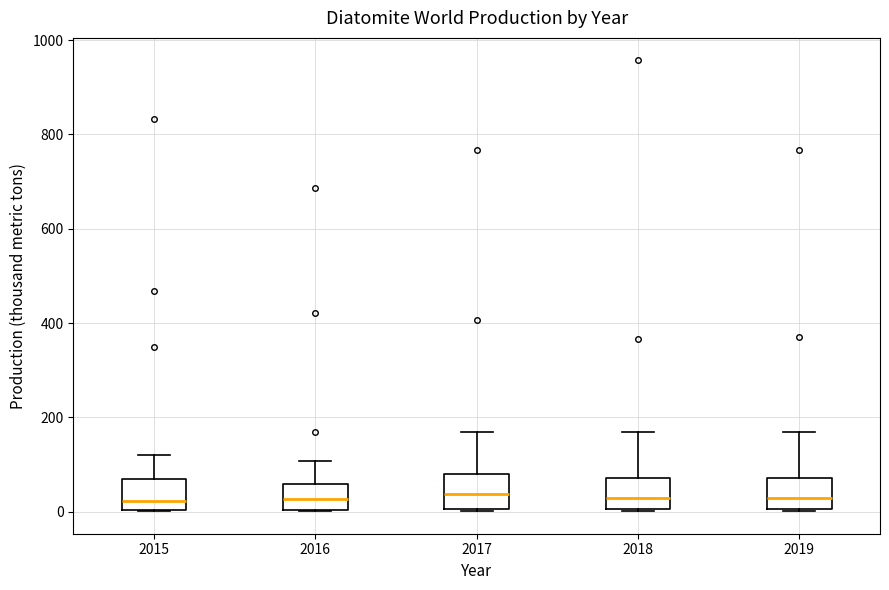

Reading left to right, transcribe this box plot: for each box, give where its median line is, the range the box spans, and where its two whiskers end, as read against the y-axis. The values are not printed on the chart, so give them approximately, as read against the axis.

2015: median 20, box 0 to 60, whiskers 0 to 120
2016: median 20, box 0 to 60, whiskers 0 to 100
2017: median 40, box 0 to 80, whiskers 0 to 180
2018: median 20, box 0 to 80, whiskers 0 to 180
2019: median 20, box 0 to 80, whiskers 0 to 180